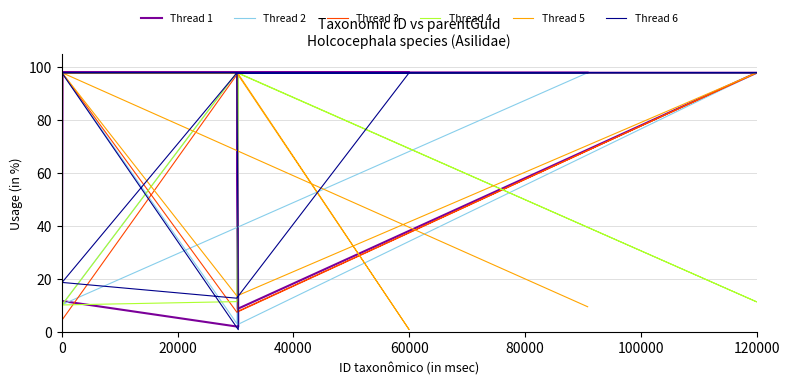

What is the sum of all Thread 1 values?

1002.2